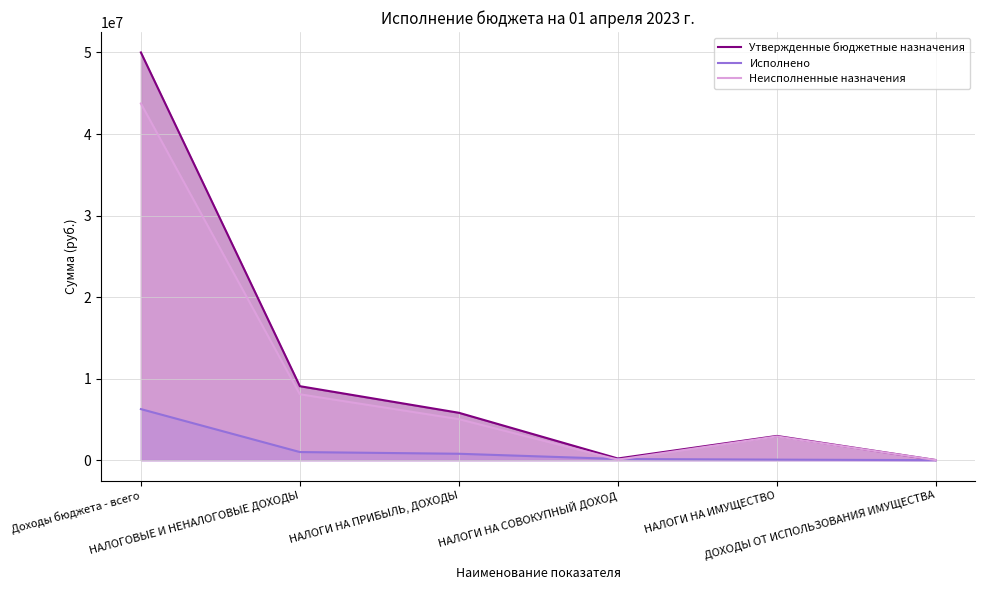

True or false: Исполнено and Утвержденные бюджетные назначения cross at least once.

False